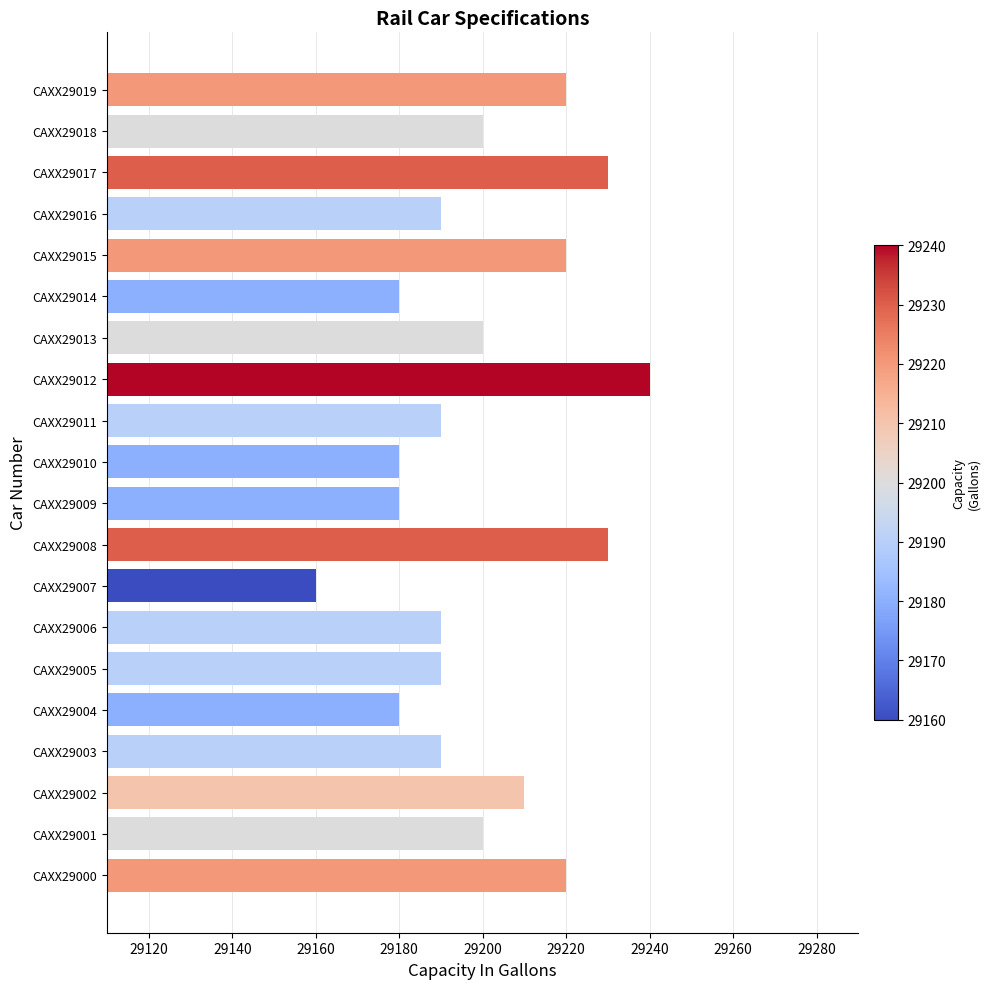

Reading bottom to top, transcribe all the data shown in this chart.

CAXX29000=29220	CAXX29001=29200	CAXX29002=29210	CAXX29003=29190	CAXX29004=29180	CAXX29005=29190	CAXX29006=29190	CAXX29007=29160	CAXX29008=29230	CAXX29009=29180	CAXX29010=29180	CAXX29011=29190	CAXX29012=29240	CAXX29013=29200	CAXX29014=29180	CAXX29015=29220	CAXX29016=29190	CAXX29017=29230	CAXX29018=29200	CAXX29019=29220